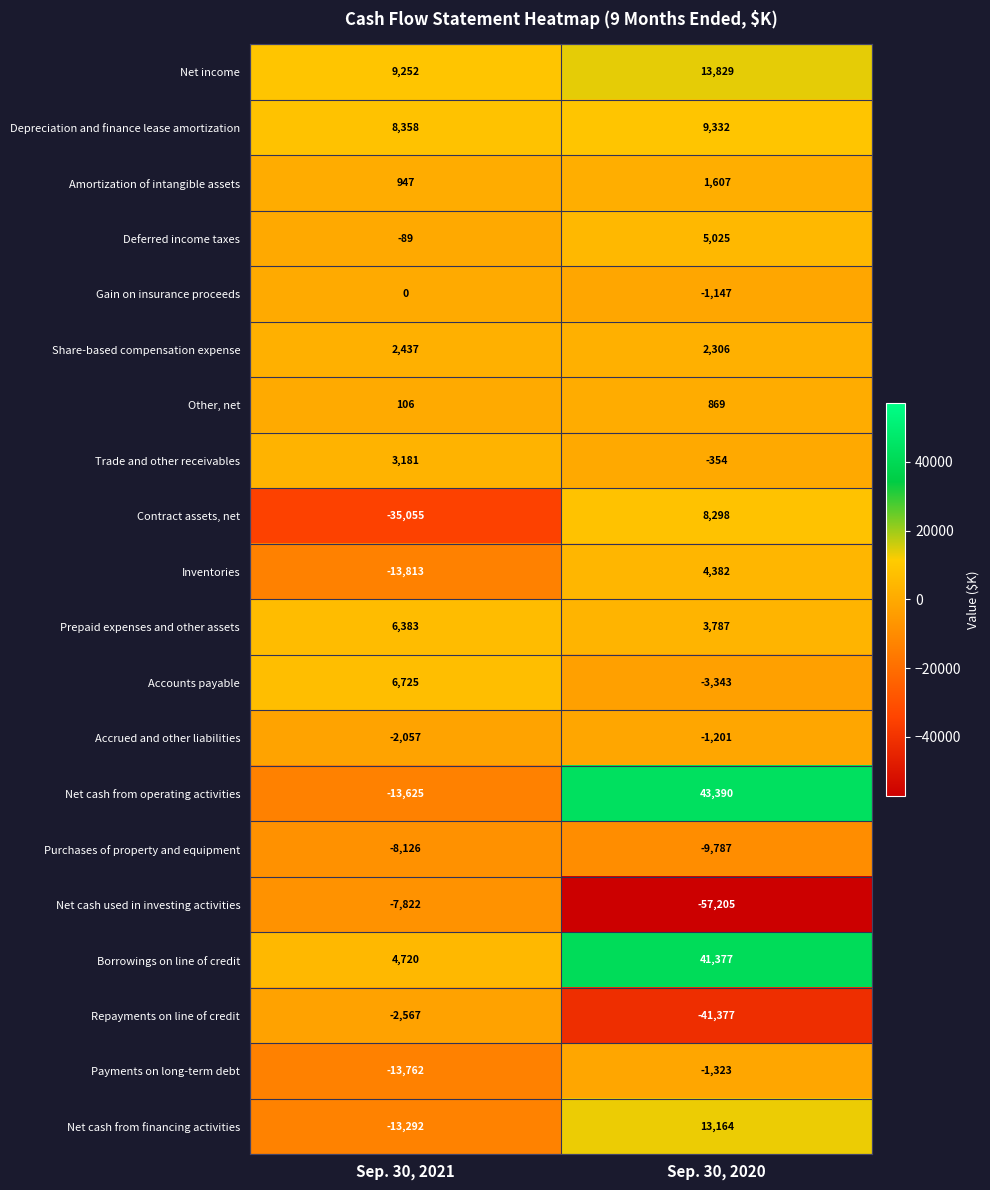

How many data points does each series have?

2